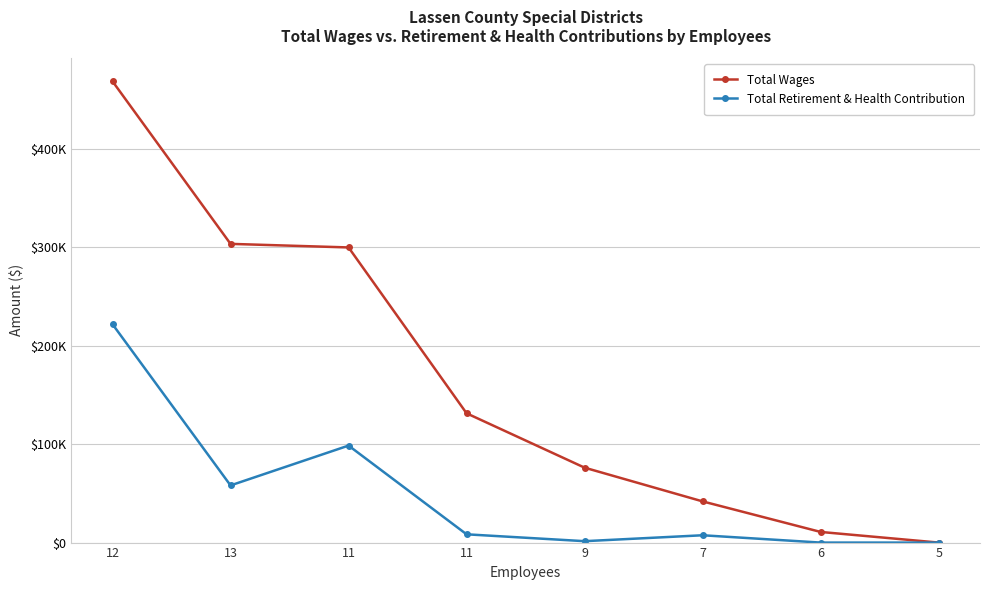

Between 7 and 11, which is larger?

11